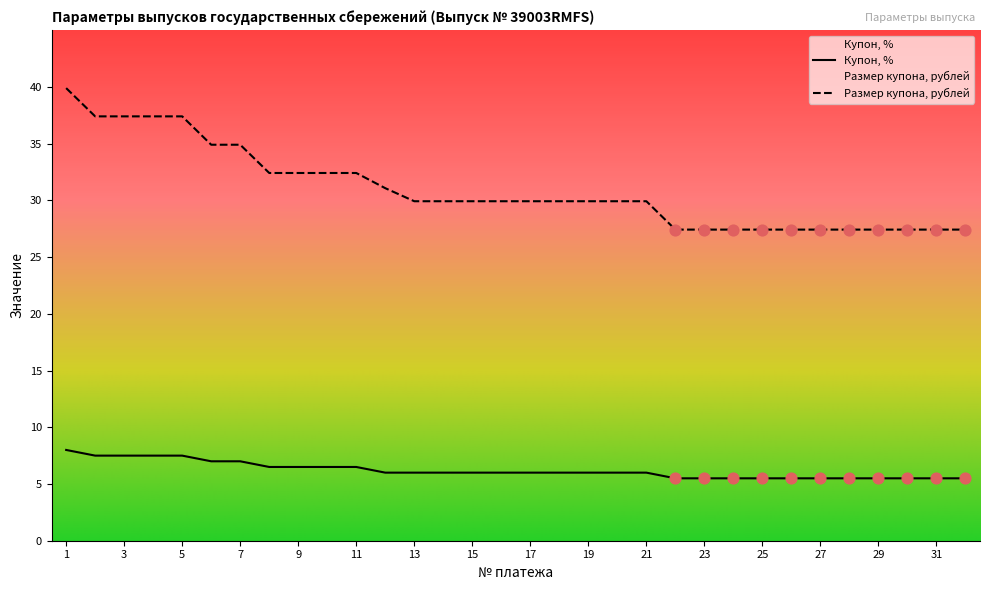

What is the total value across all series at 19?

35.9